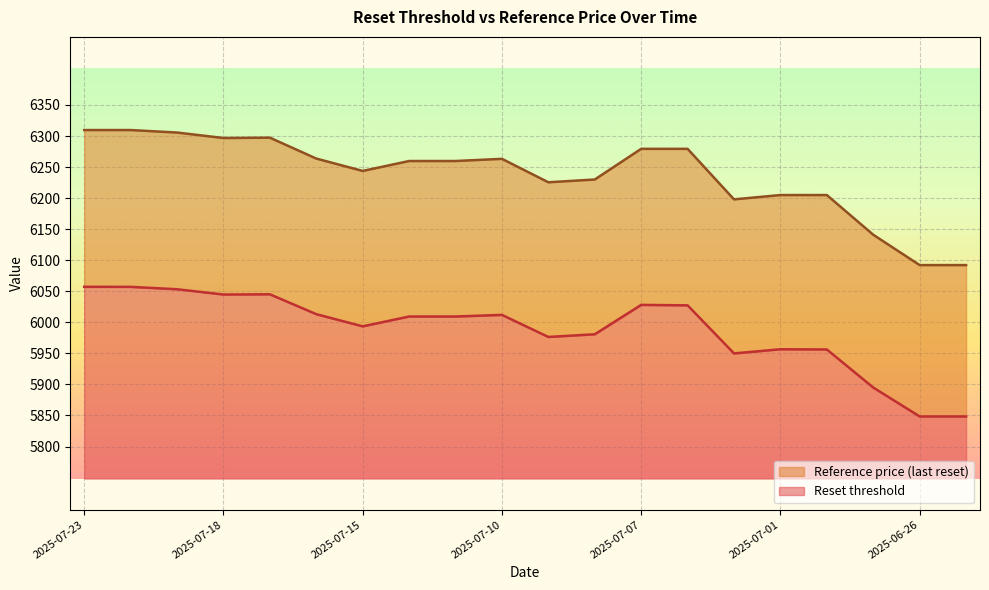

At which category is the sum across all series the highest?

2025-07-23